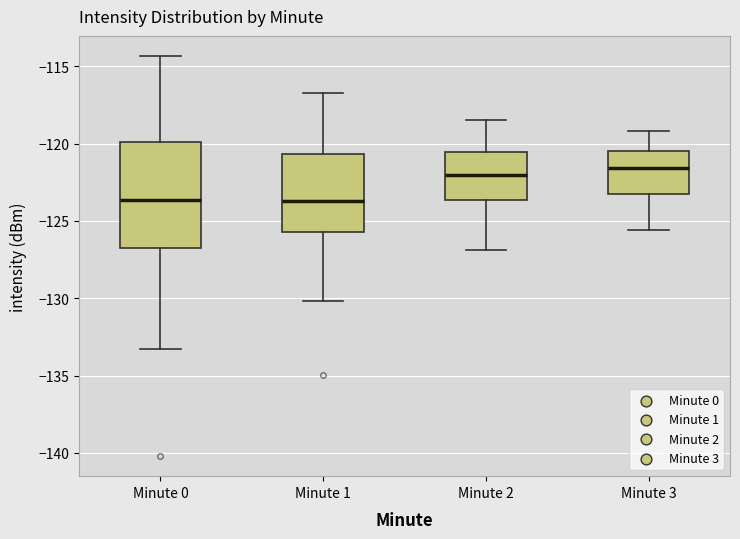

Reading left to right, read every box against the y-axis: the position of its median line, the range the box covers, and the ends of its whiskers. The values are not printed on the chart, so give them approximately, as read against the axis.

Minute 0: median -123.5, box -127.0 to -120.0, whiskers -133.5 to -114.5
Minute 1: median -123.5, box -125.5 to -120.5, whiskers -130.0 to -116.5
Minute 2: median -122.0, box -123.5 to -120.5, whiskers -127.0 to -118.5
Minute 3: median -121.5, box -123.0 to -120.5, whiskers -125.5 to -119.0